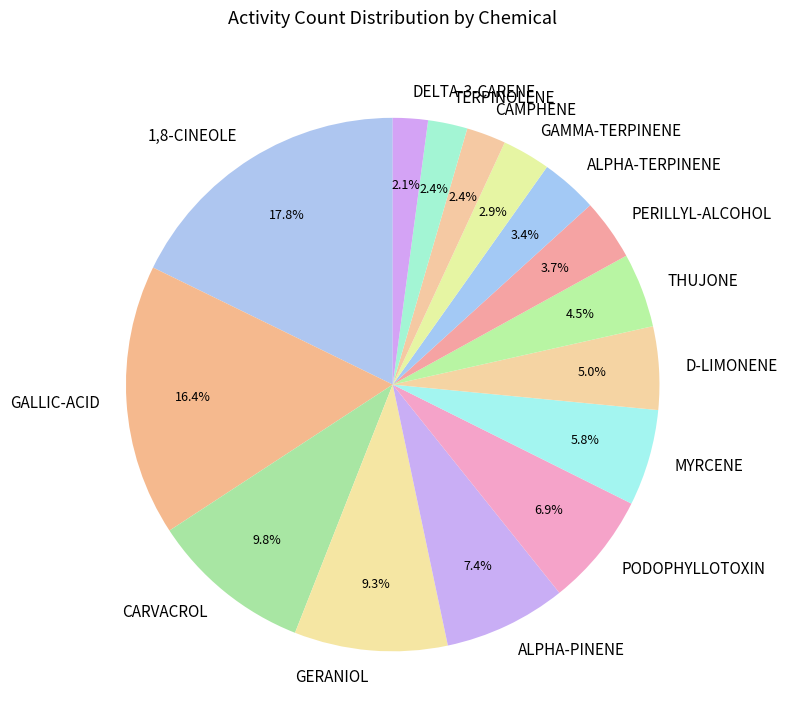

Is PODOPHYLLOTOXIN the majority of the pie?

No